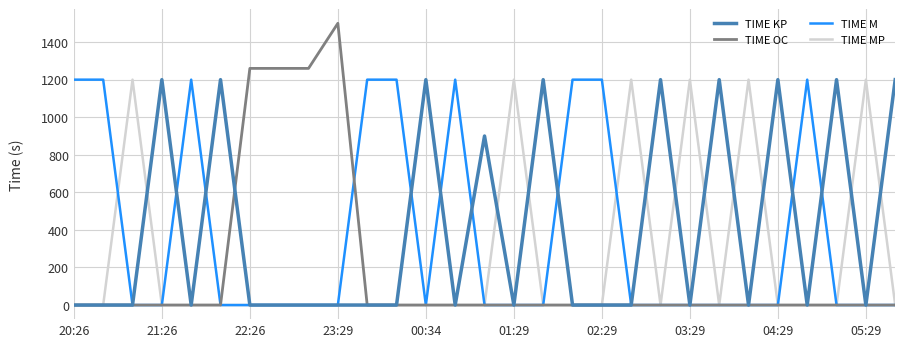

What is the greatest value displayed?

1500